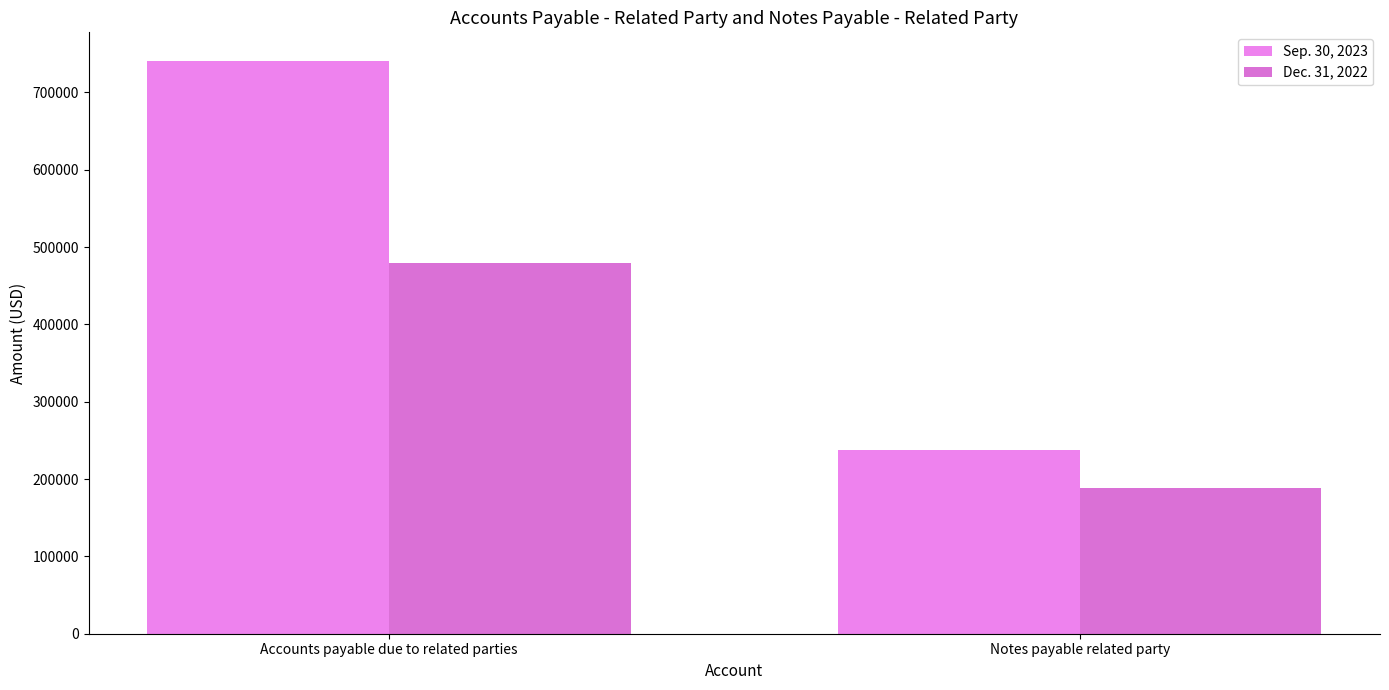

At Notes payable related party, list the series in order from largest to smallest.

Sep. 30, 2023, Dec. 31, 2022